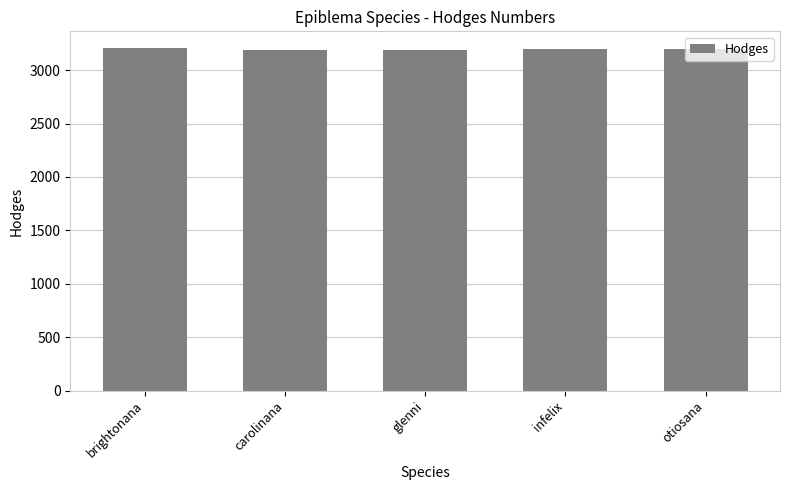

What is the greatest value displayed?

3203.0